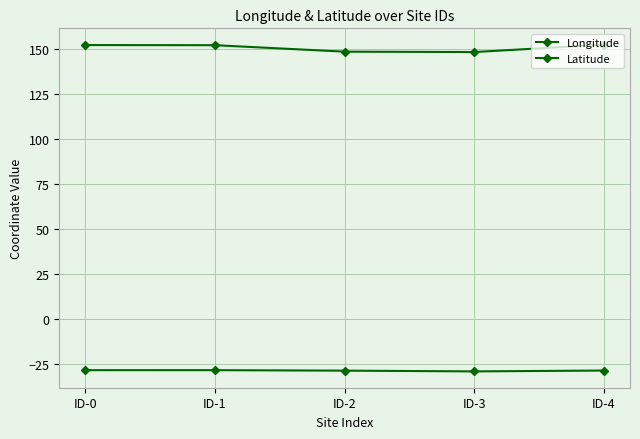

What is the sum of all Latitude values?

-142.0